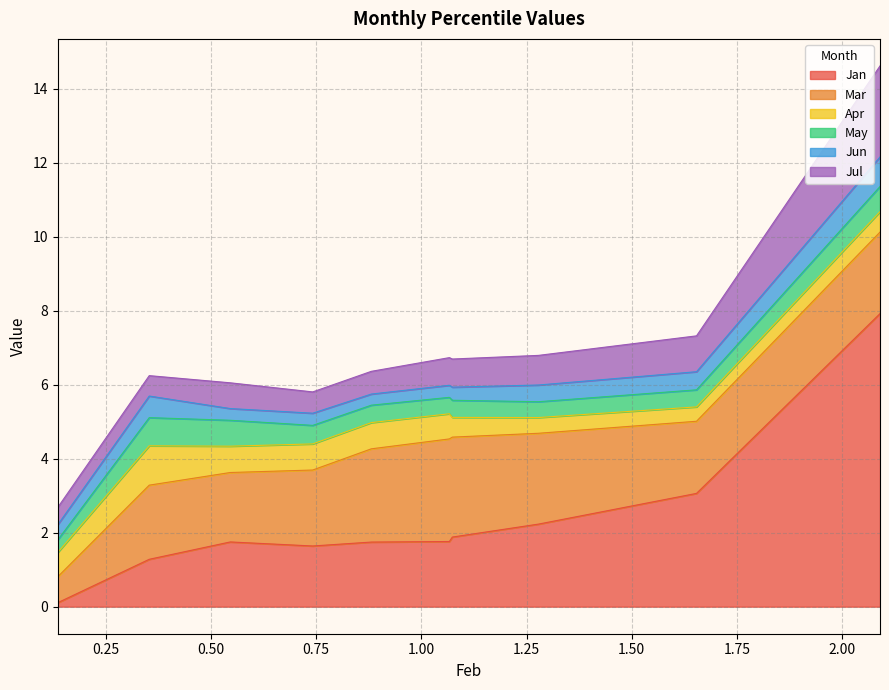

Count the number of data series in this chart.

6